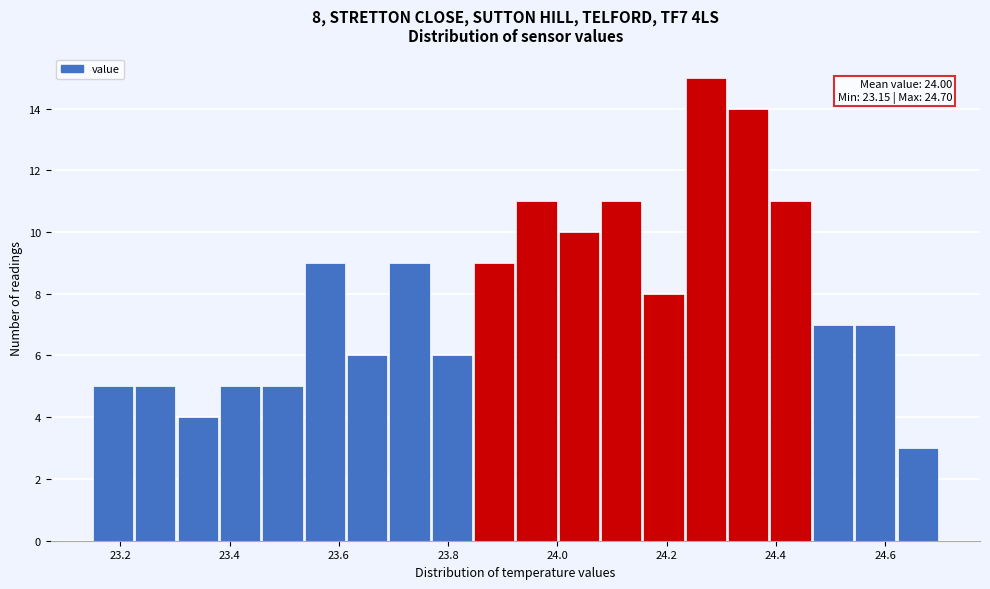

Around what value on the x-axis is the tallest bar? Give the approximate position of its centre, as read against the axis.

24.28